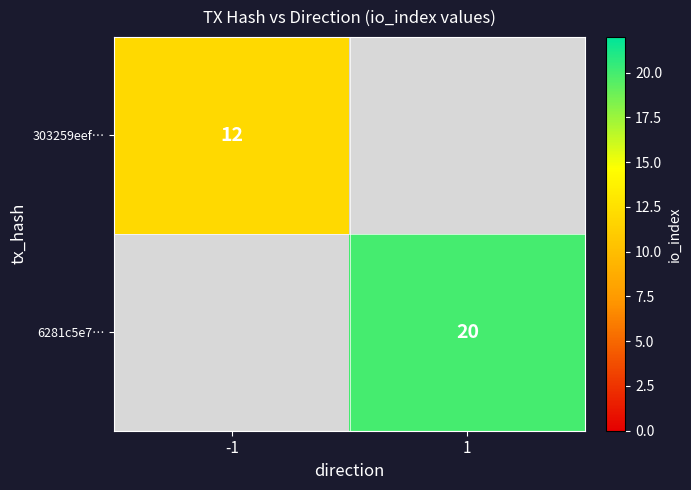

Which series has the largest range (max minus min)?

6281c5e7…